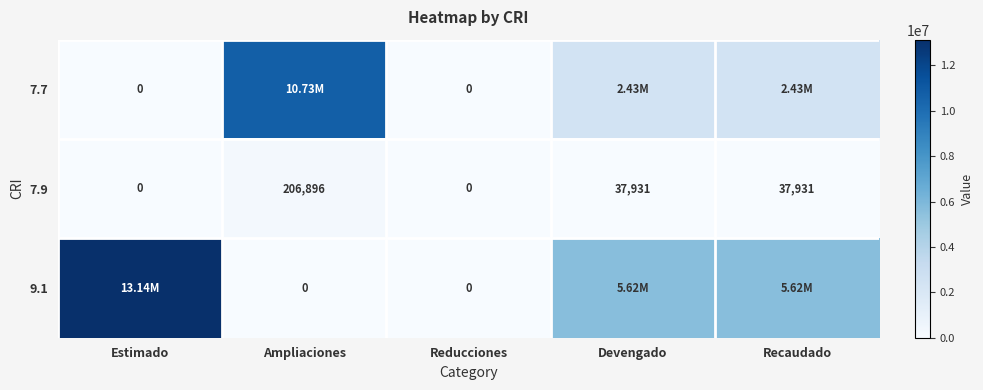

Is the value of 7.9 at Devengado greater than the value of 9.1 at Ampliaciones?

Yes